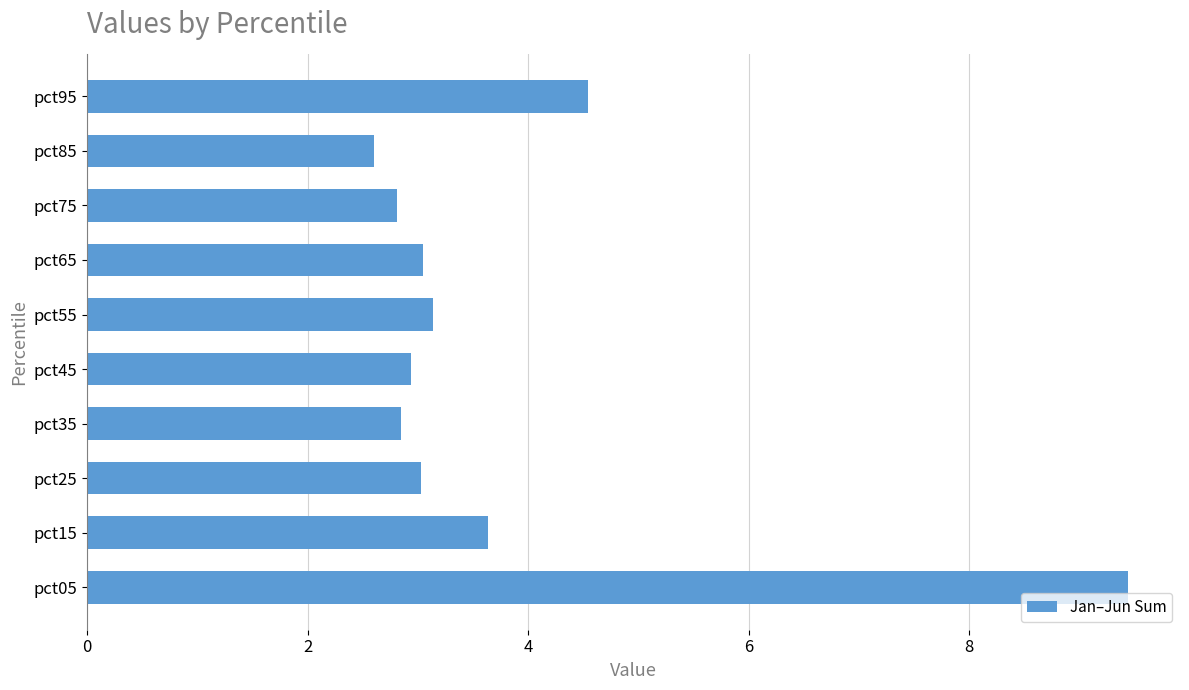

What is the maximum value shown in the chart?

9.4